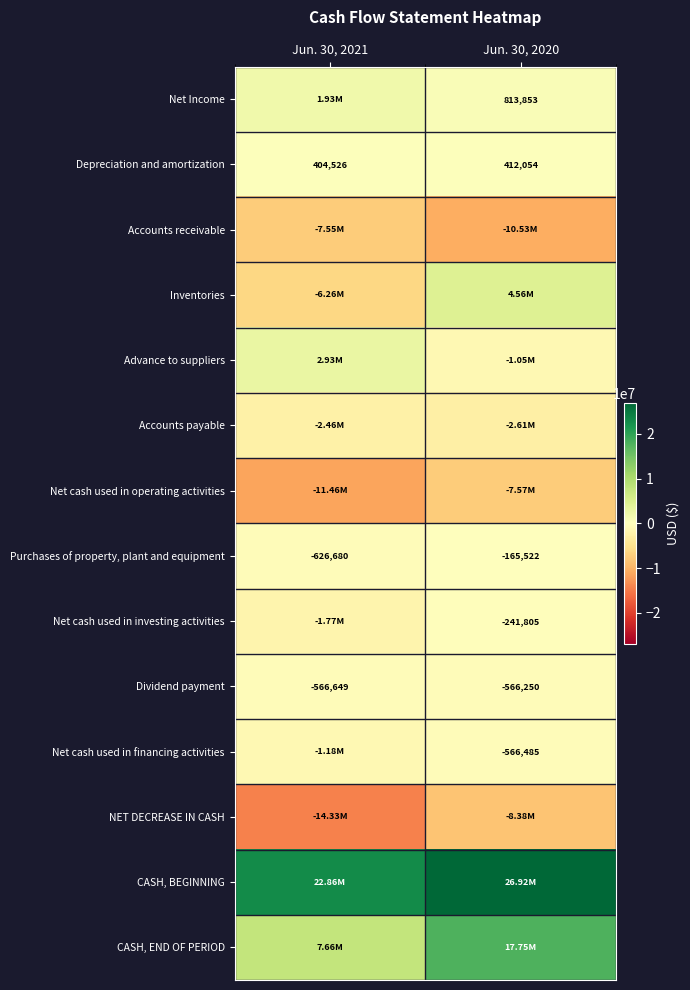

What is the difference between the maximum and minimum values in the Accounts payable series?

147604